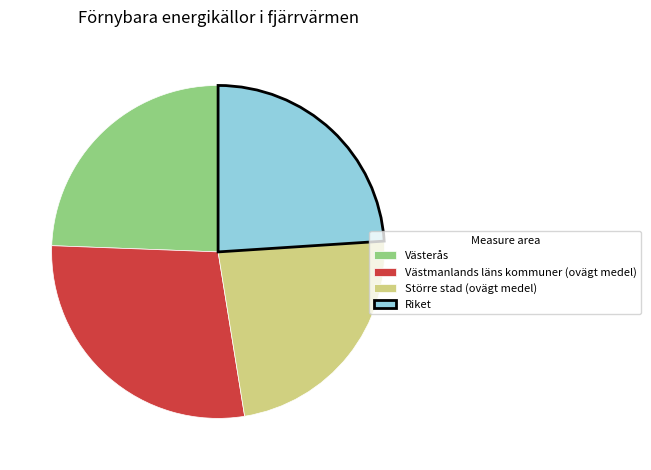

Is Större stad (ovägt medel) the majority of the pie?

No